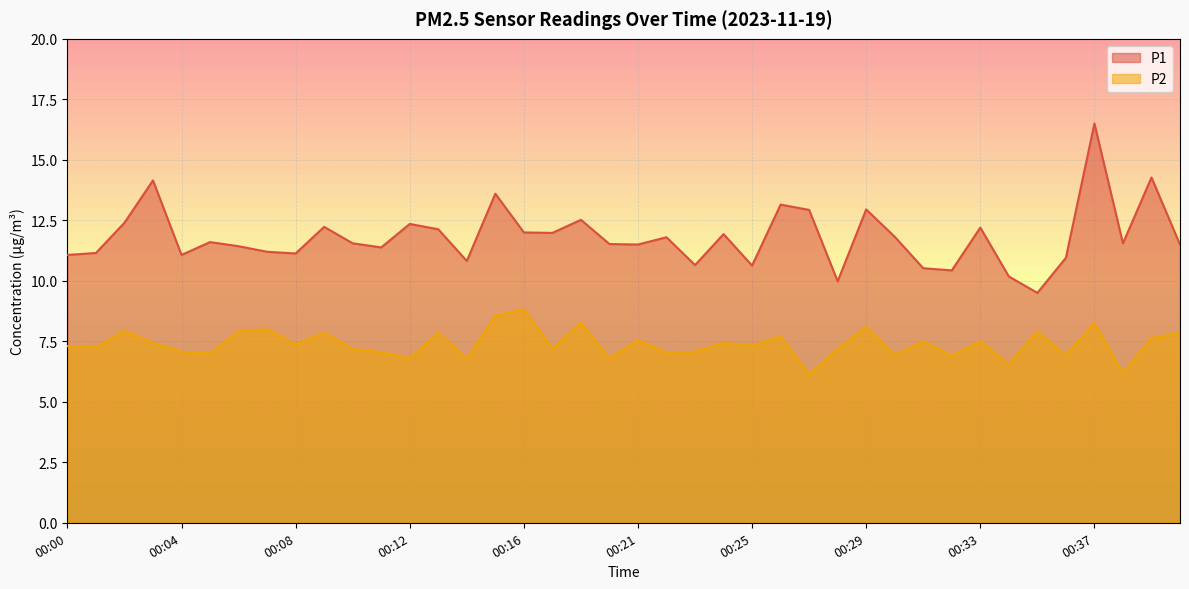

What are all the series names shown in the legend?

P1, P2